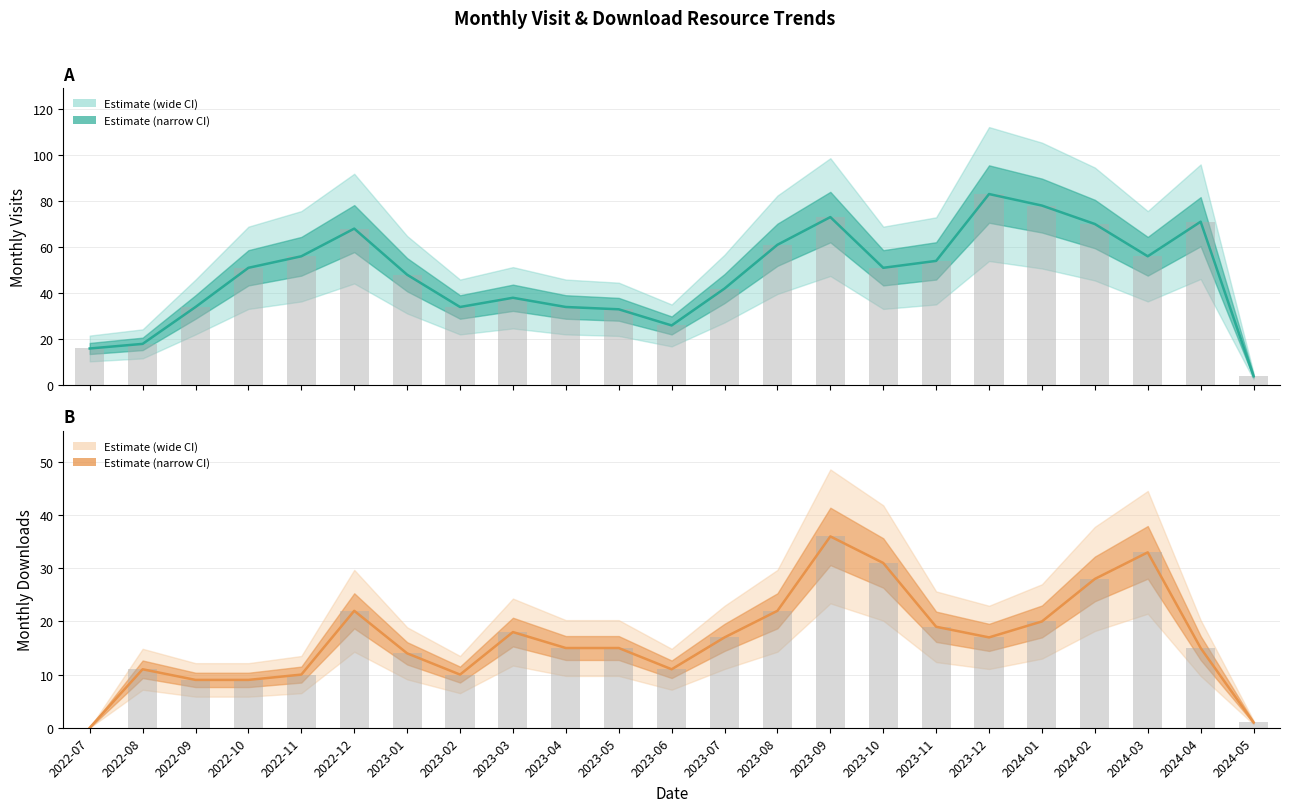

List the labels in order of monthly_download_resource value, largest first.

2023-09, 2024-03, 2023-10, 2024-02, 2022-12, 2023-08, 2024-01, 2023-11, 2023-03, 2023-07, 2023-12, 2023-04, 2023-05, 2024-04, 2023-01, 2022-08, 2023-06, 2022-11, 2023-02, 2022-09, 2022-10, 2024-05, 2022-07